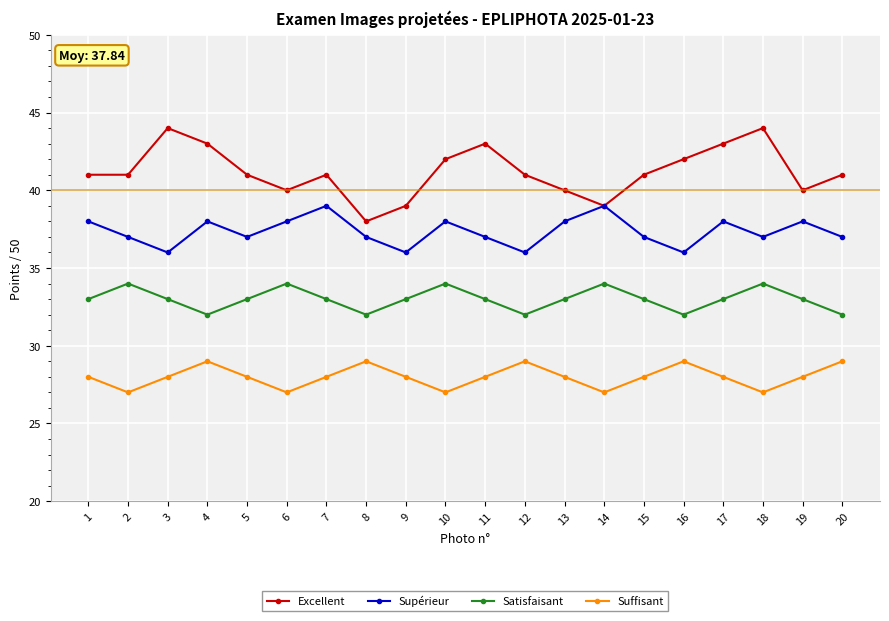

What is the minimum value for Satisfaisant?

32